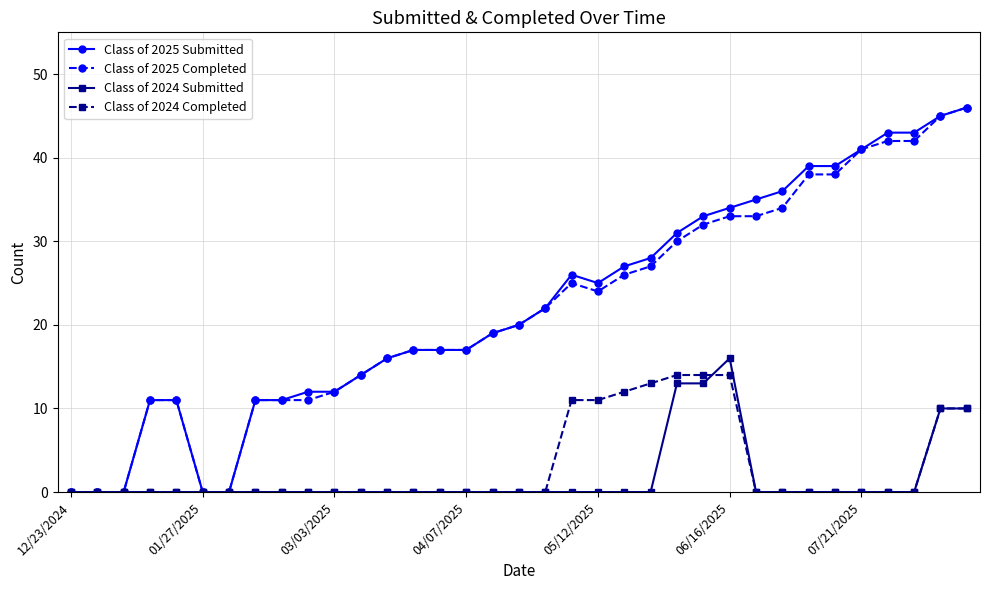

What is the sum of all Class of 2025 Completed values?

765